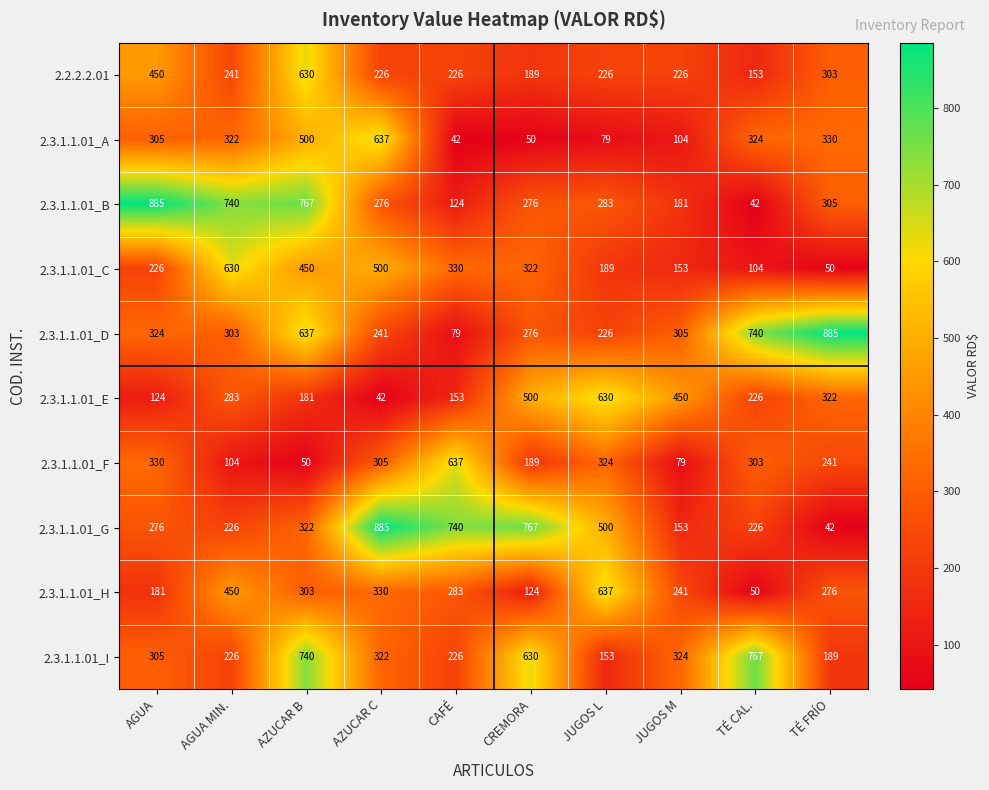

What is the sum of all 2.3.1.1.01_E values?

2911